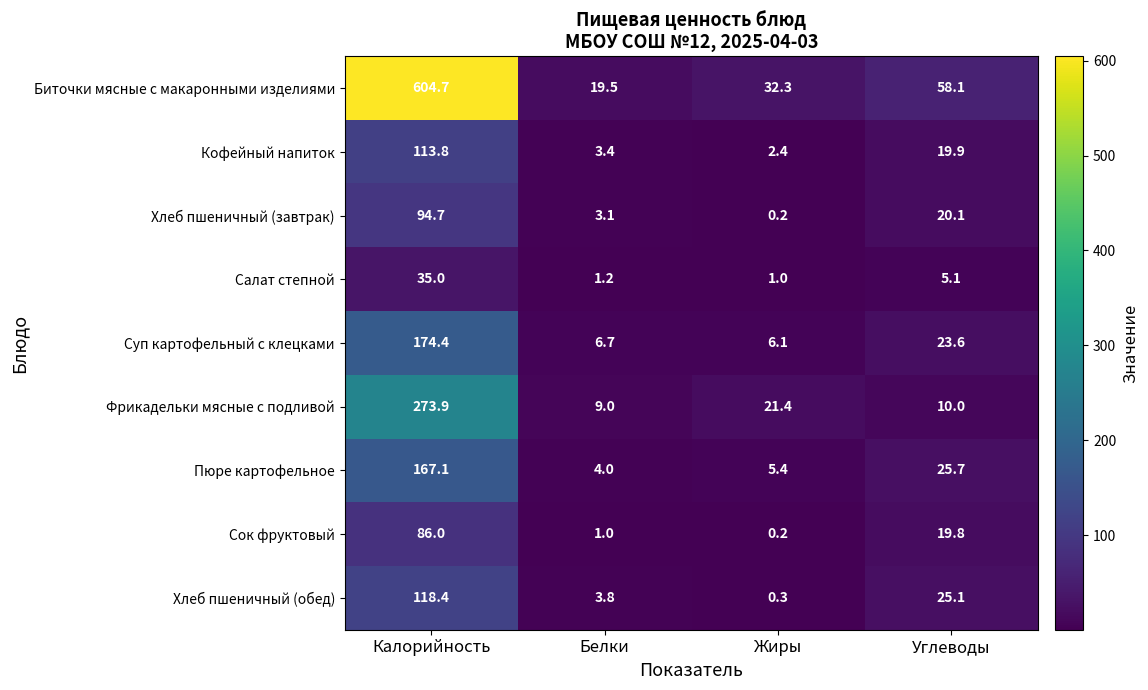

Where is Салат степной nearest to the value 18?

Углеводы